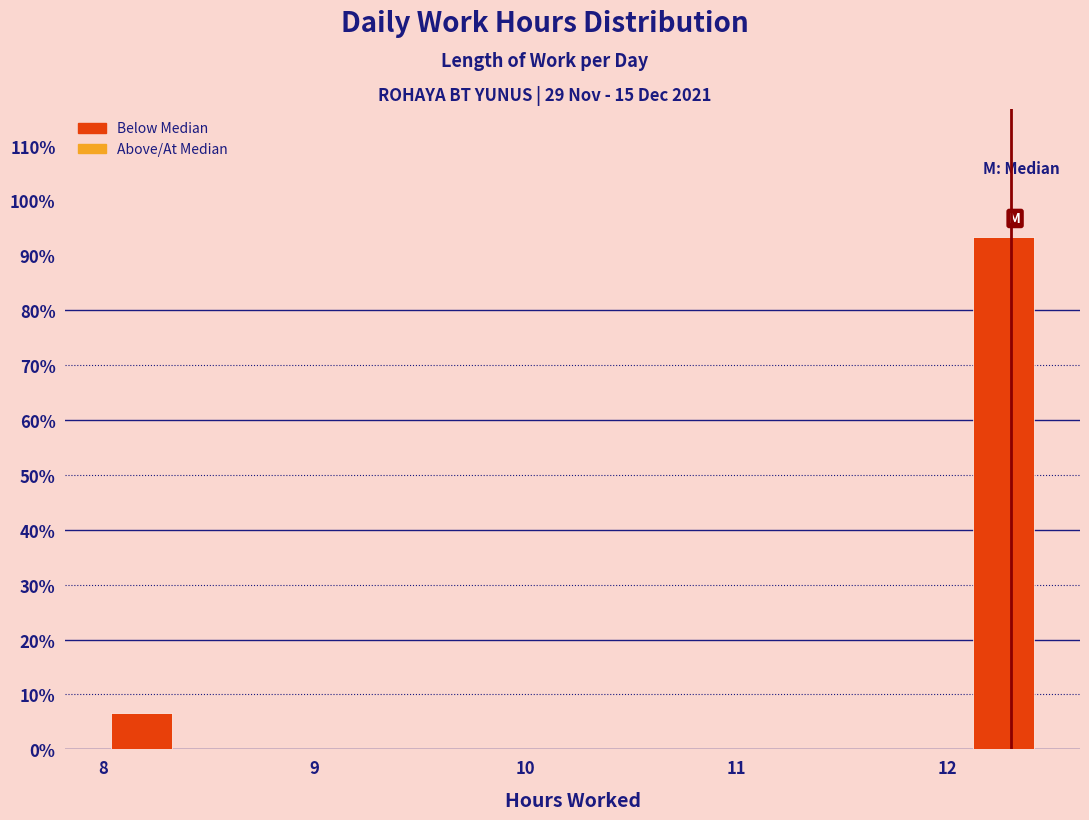

Read against the x-axis, roughly where is the centre of the tallest bar?

12.3